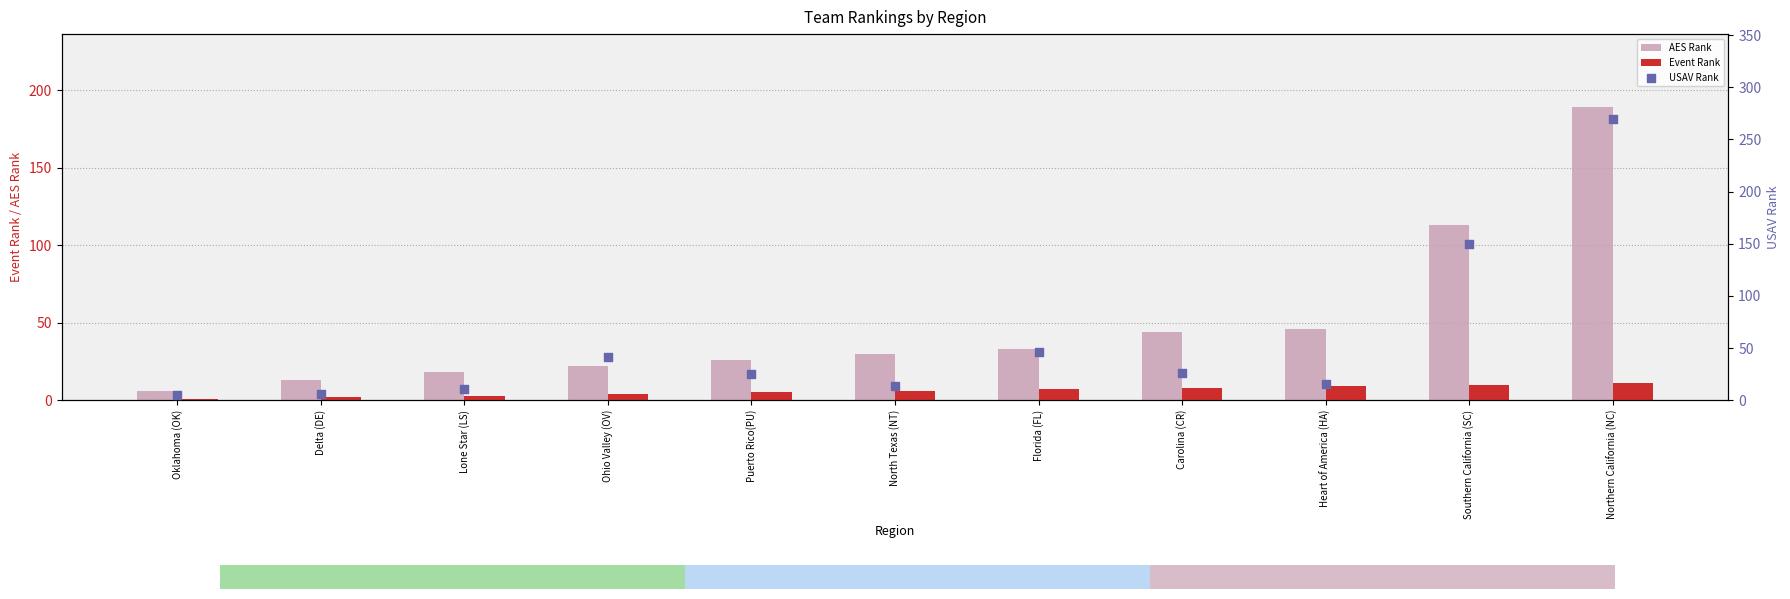

Which series contains the lowest Y value?

Event Rank